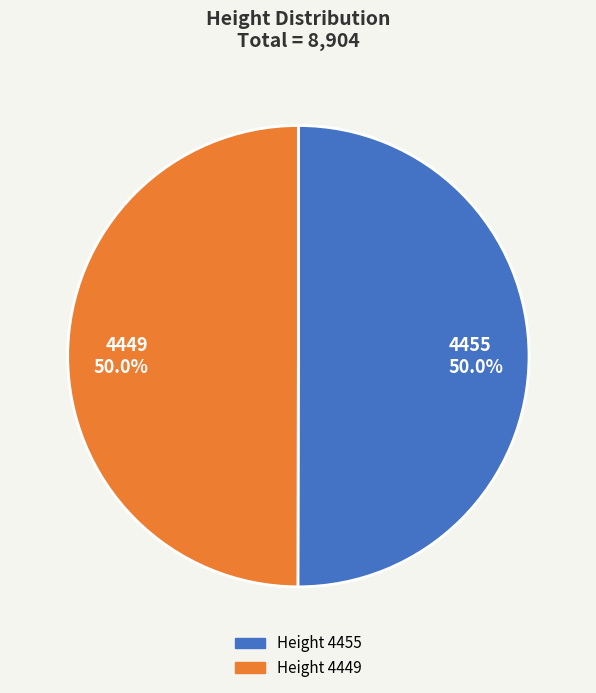

Approximately how many times larger is the value at 4455 50.0% compared to 4449 50.0%?

1.0